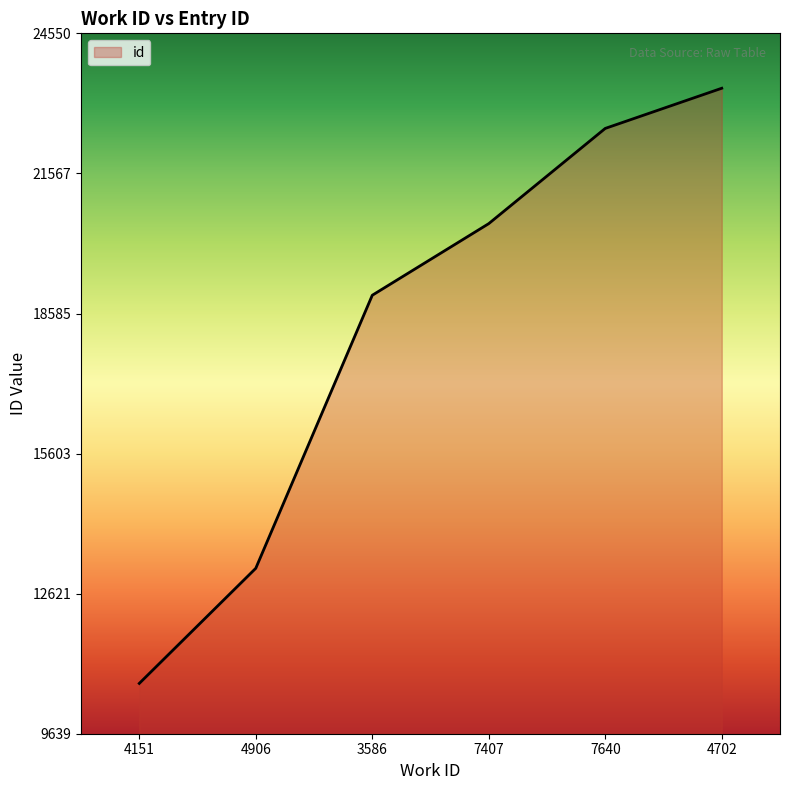

What is the greatest value displayed?

23381